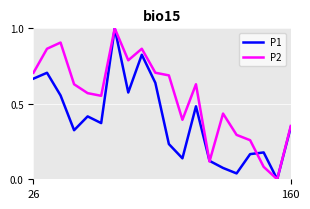

What is the maximum value for P2?

1.0